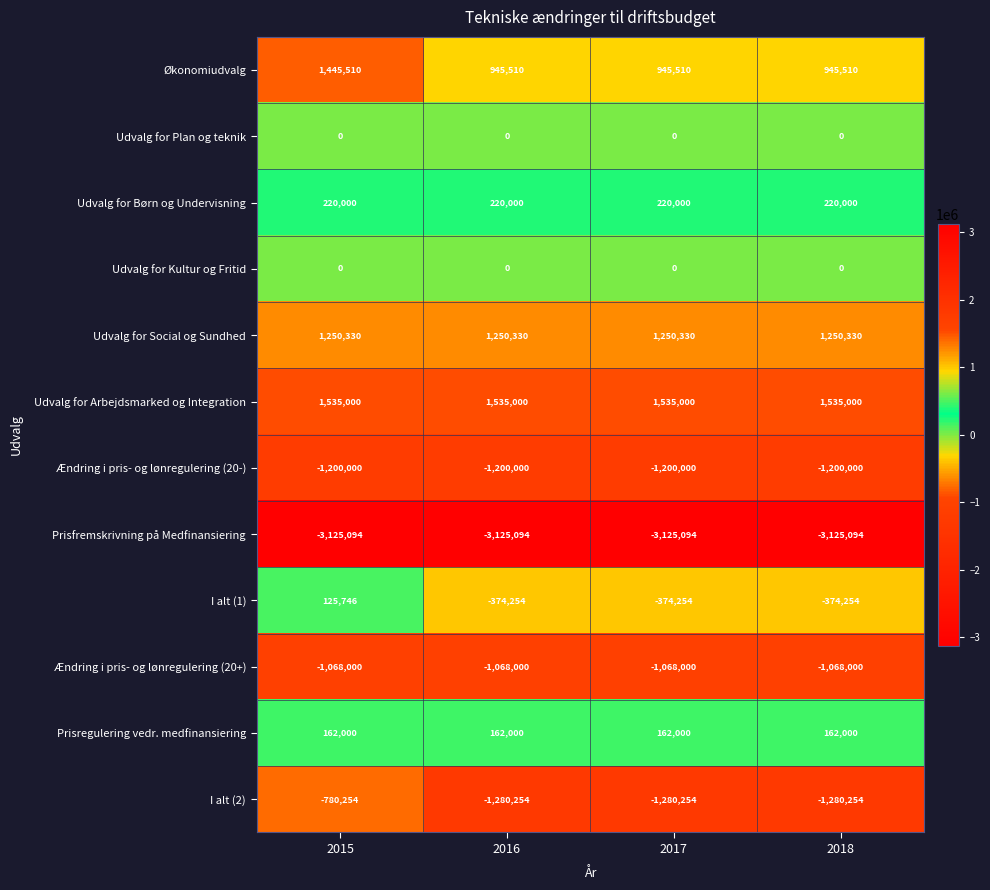

The value of Udvalg for Social og Sundhed at 2018 is 1250330. True or false?

True